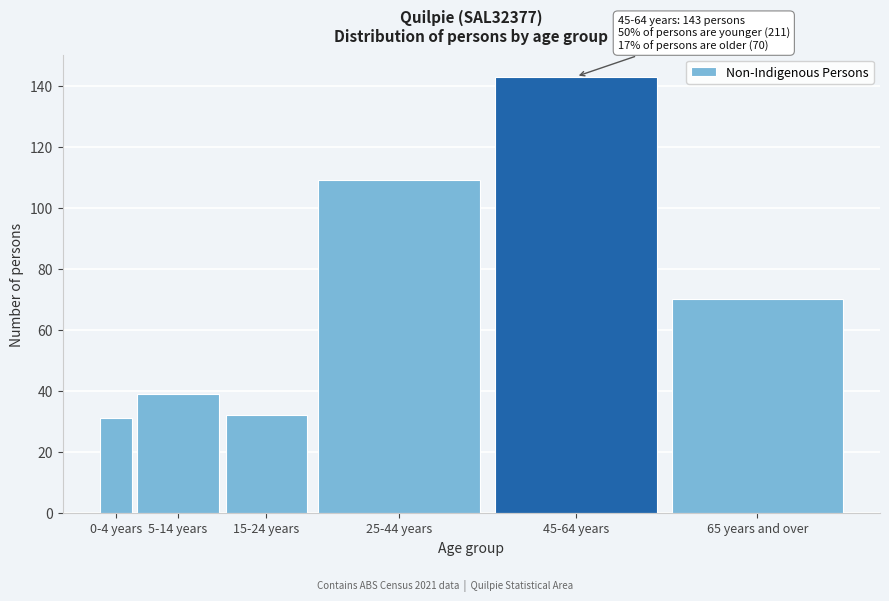

Reading left to right, extract all data points from this chart.

31	39	32	109	143	70